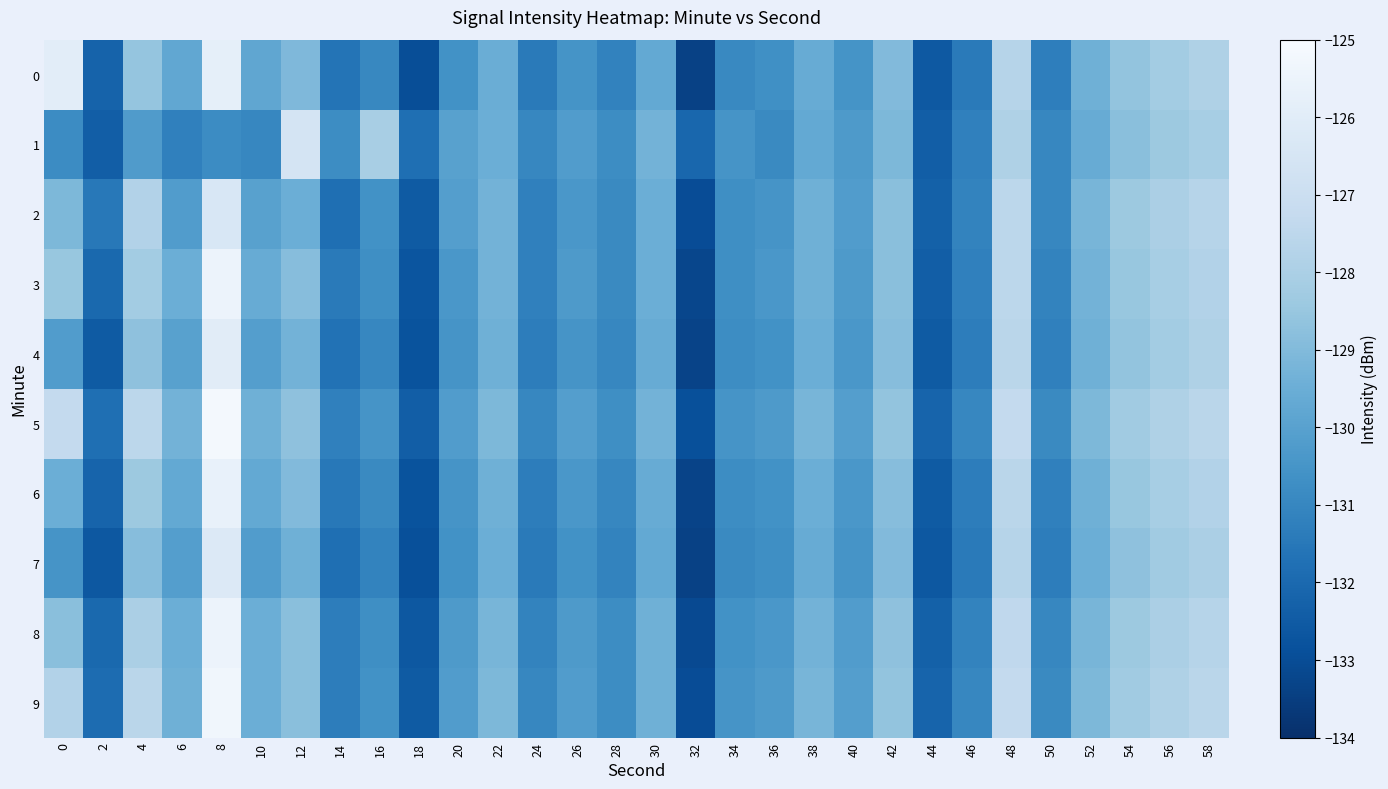

At 54, list the series in order from smallest to largest.

1, 7, 4, 0, 3, 6, 2, 8, 5, 9